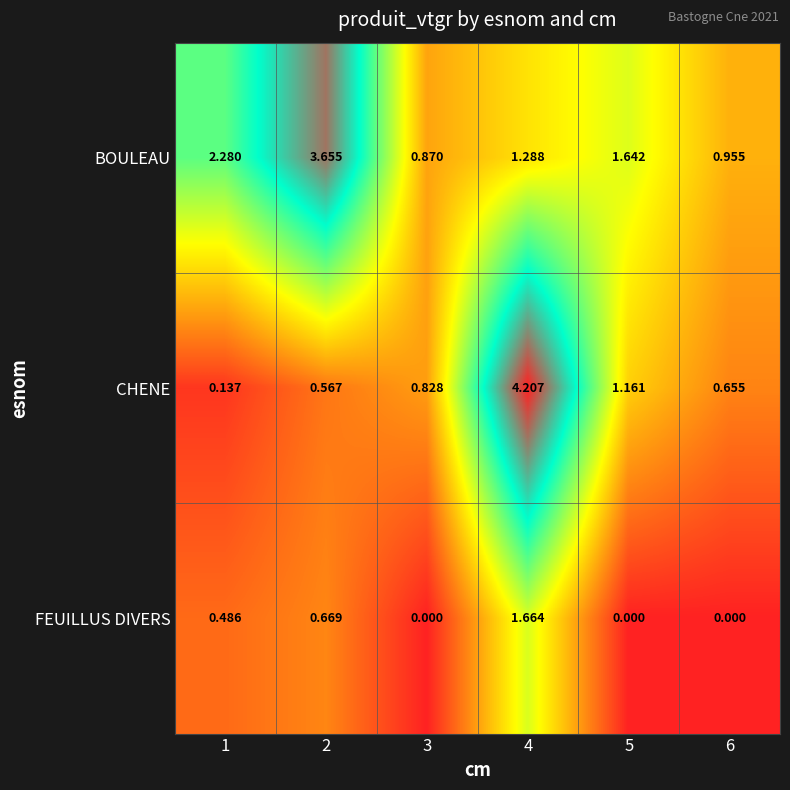

At how many categories does at least one series exceed 1?

4